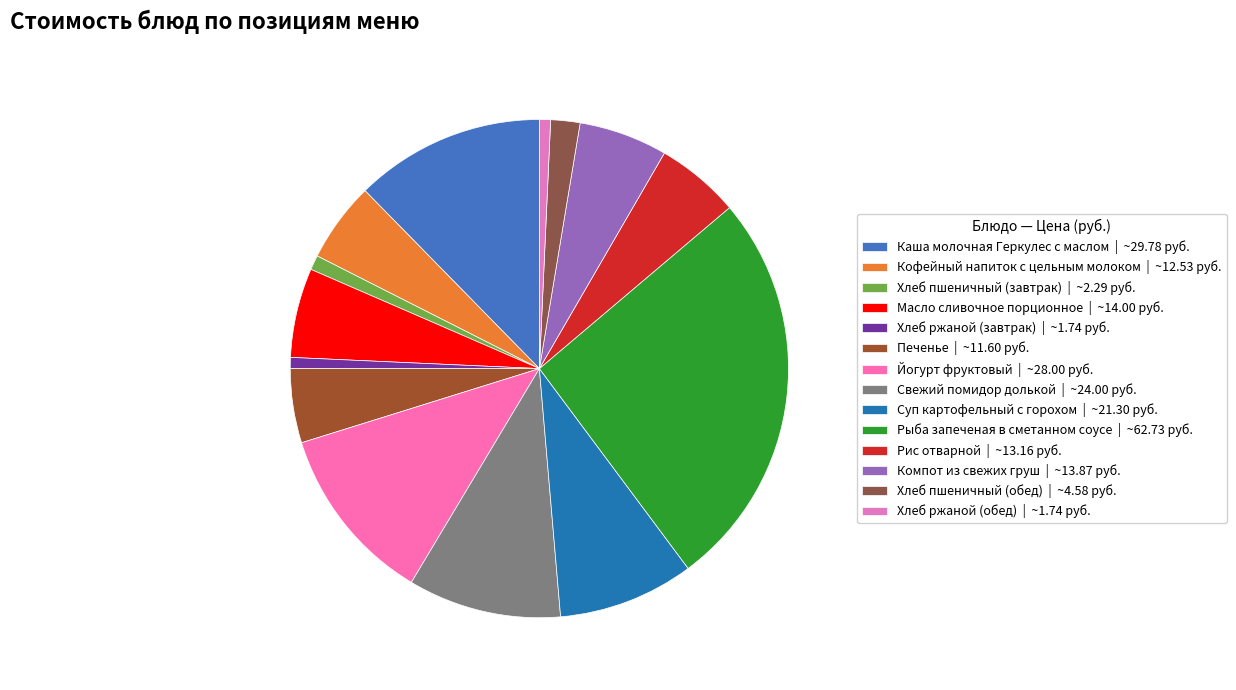

How many slices are in this pie chart?

14